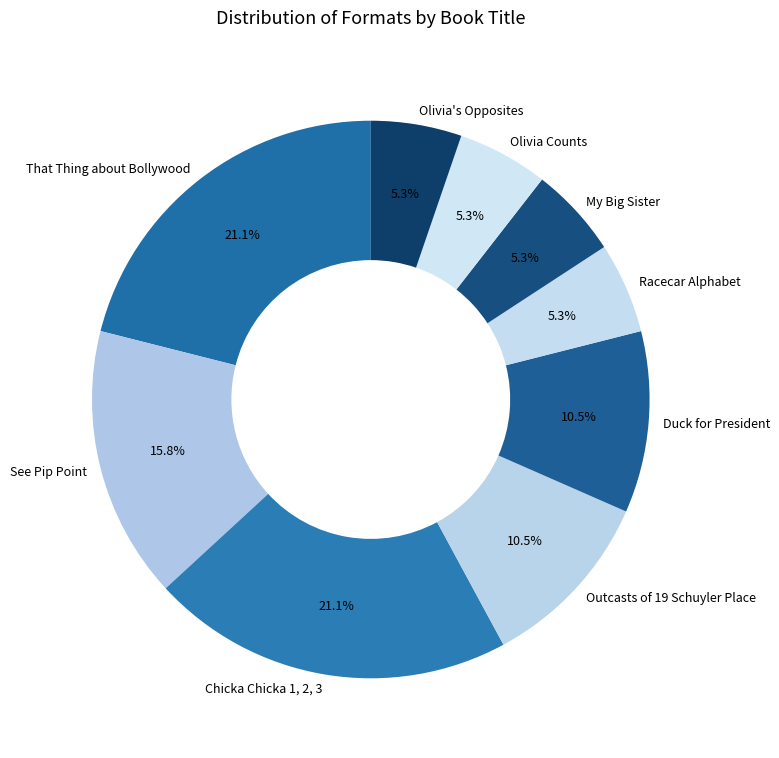

Is there a majority slice in this chart?

No